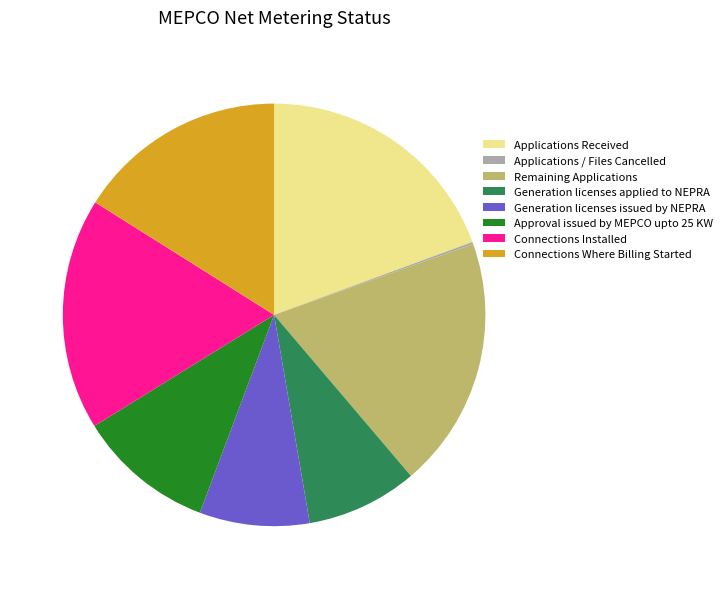

Is it true that Remaining Applications is 5% of the pie?

False